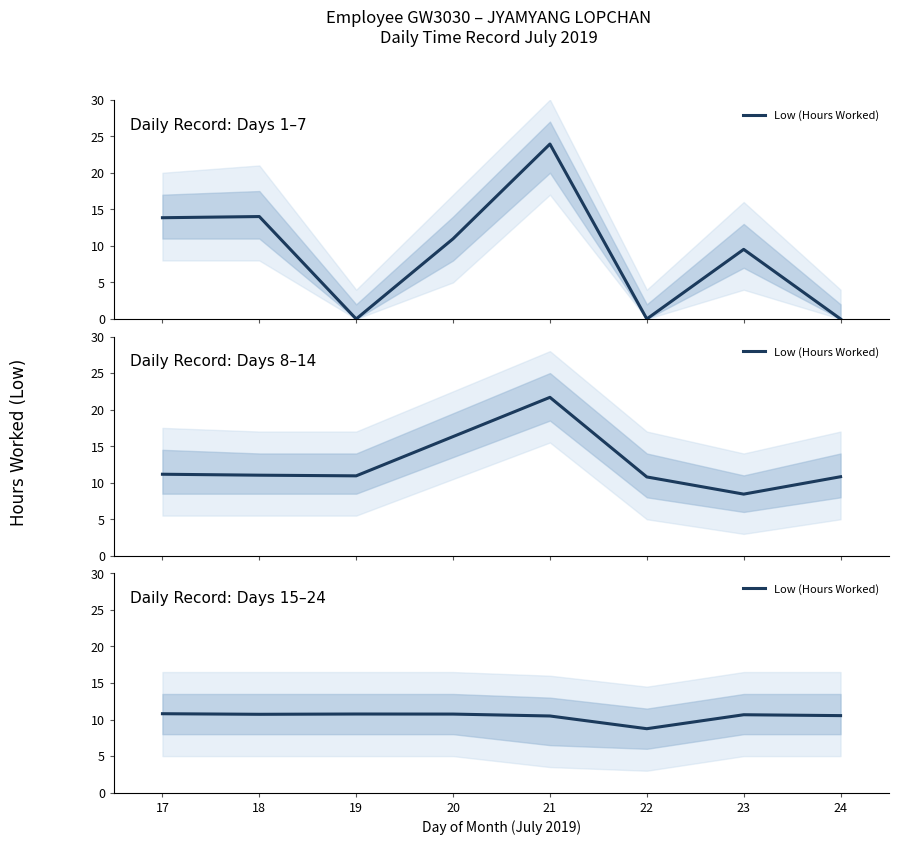

What is the difference between the maximum and minimum values?

2.1